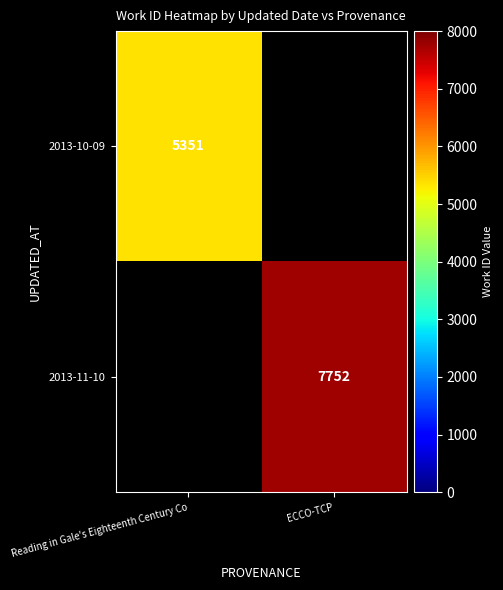

Is it true that 2013-10-09 equals 5351 at Reading in Gale's Eighteenth Century Co?

True